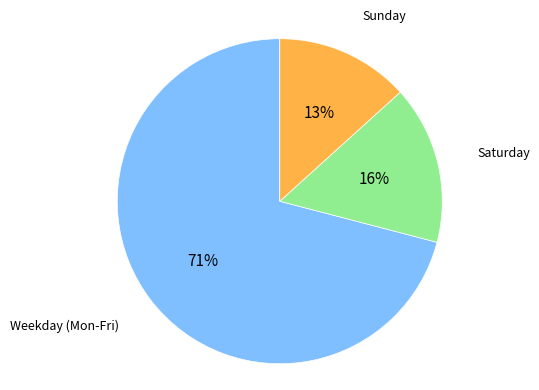

To the nearest percent, what is the difference between the largest and smallest slice percentages?

58%